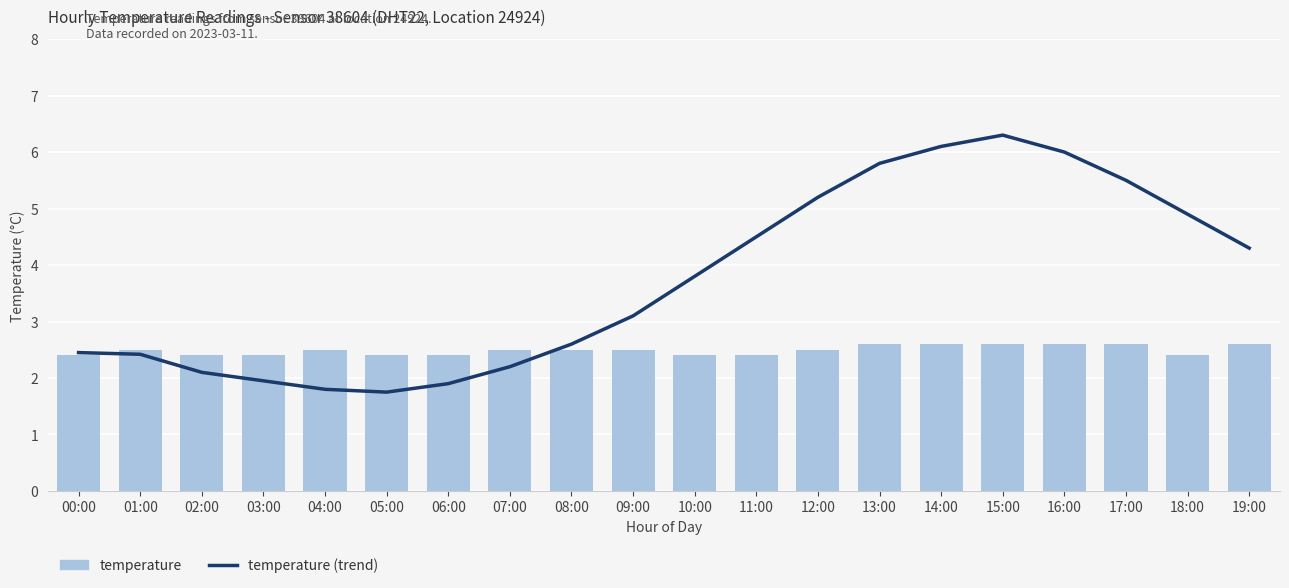

What is the approximate value of temperature (trend) at 00:00?

2.5